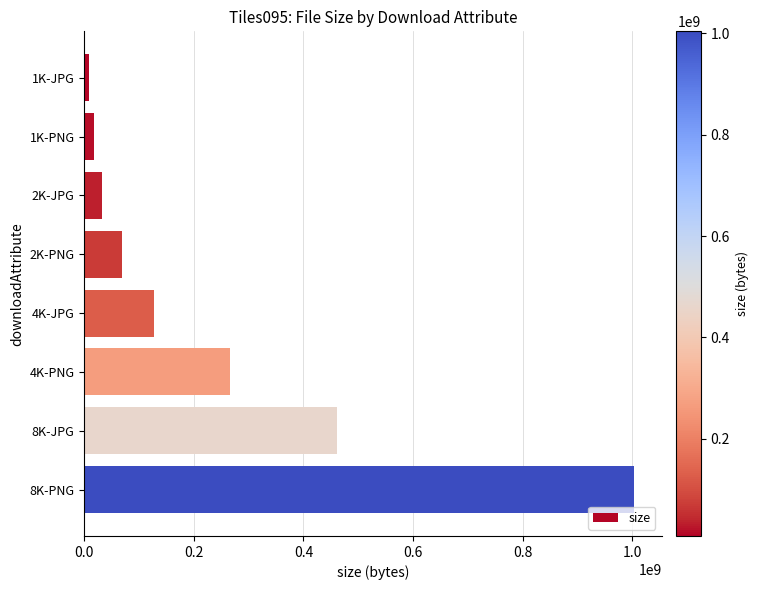

What is the average value?

248185916